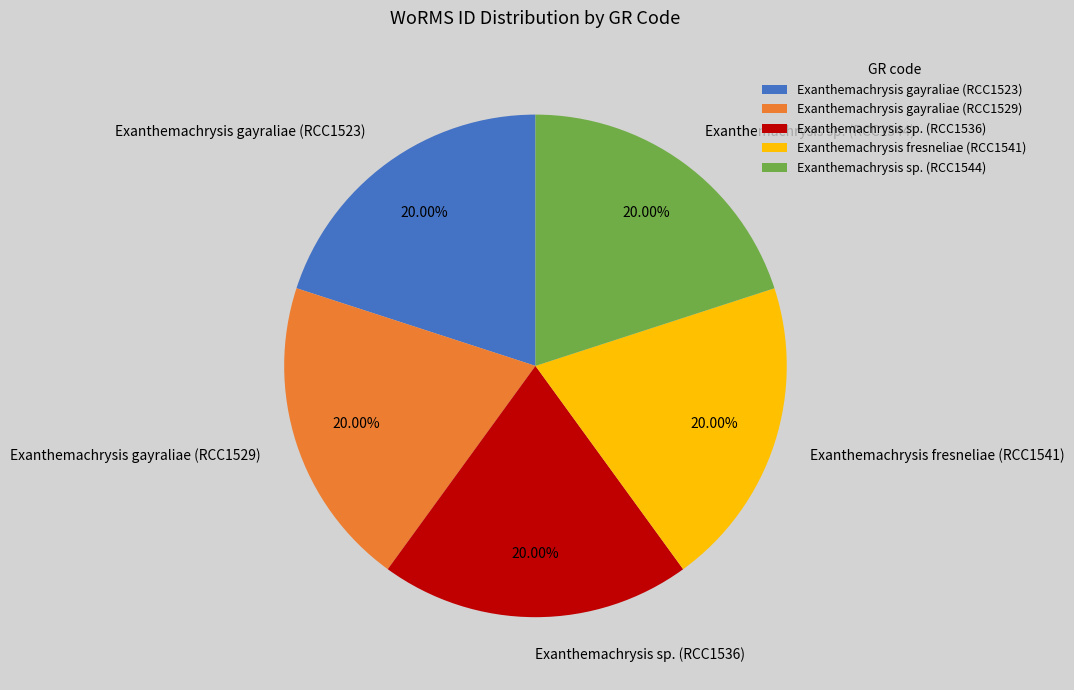

The Exanthemachrysis fresneliae (RCC1541) slice represents 28% of the pie. True or false?

False